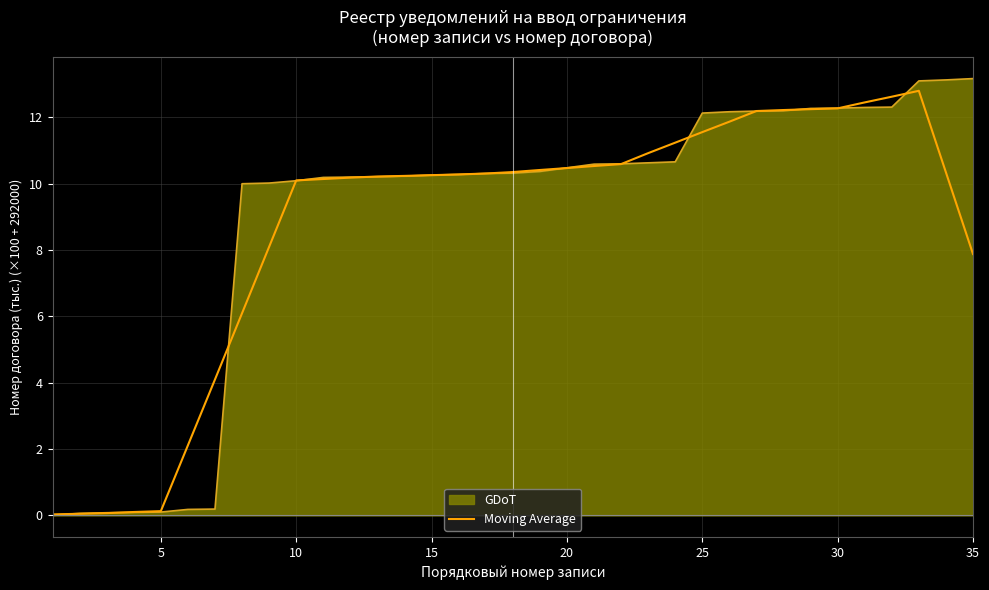

Does the chart display data point markers on the line(s)?

No